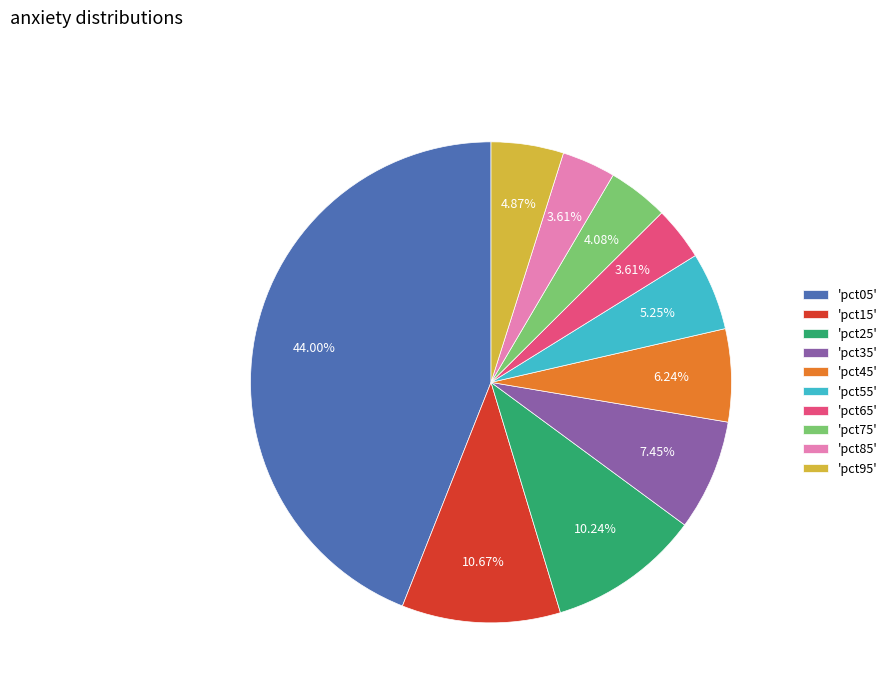

Between 'pct35' and 'pct05', which is larger?

'pct05'